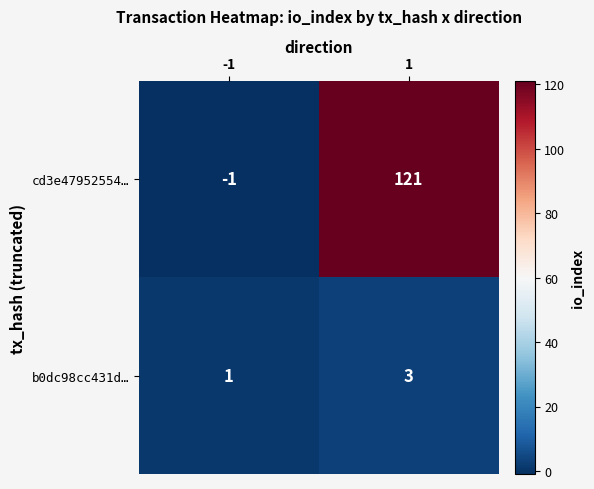

Which series has the largest total across all categories?

cd3e47952554…